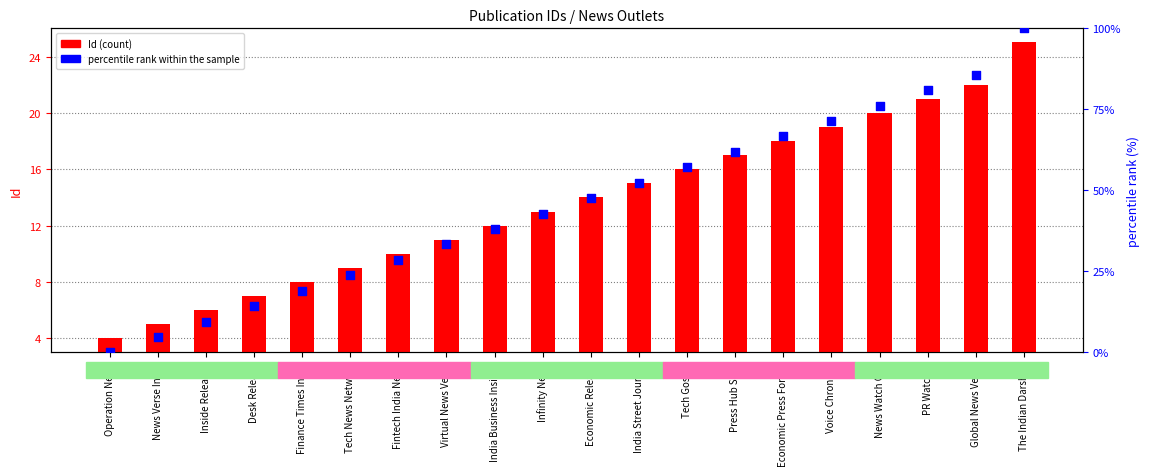

Which series has the largest total across all categories?

percentile rank within the sample